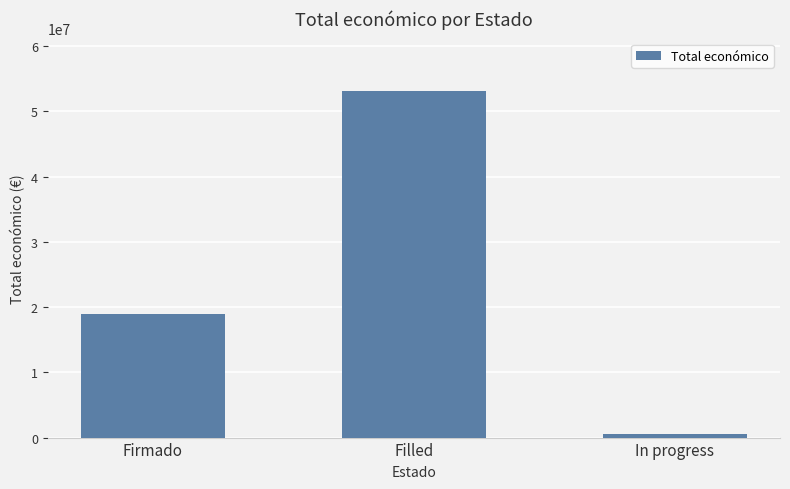

List the labels in order of value, smallest first.

In progress, Firmado, Filled